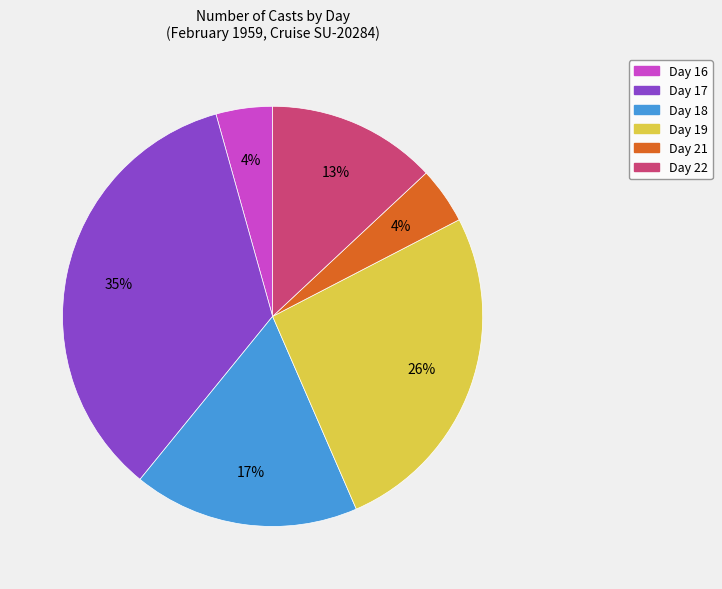

Does any single category account for the majority?

No